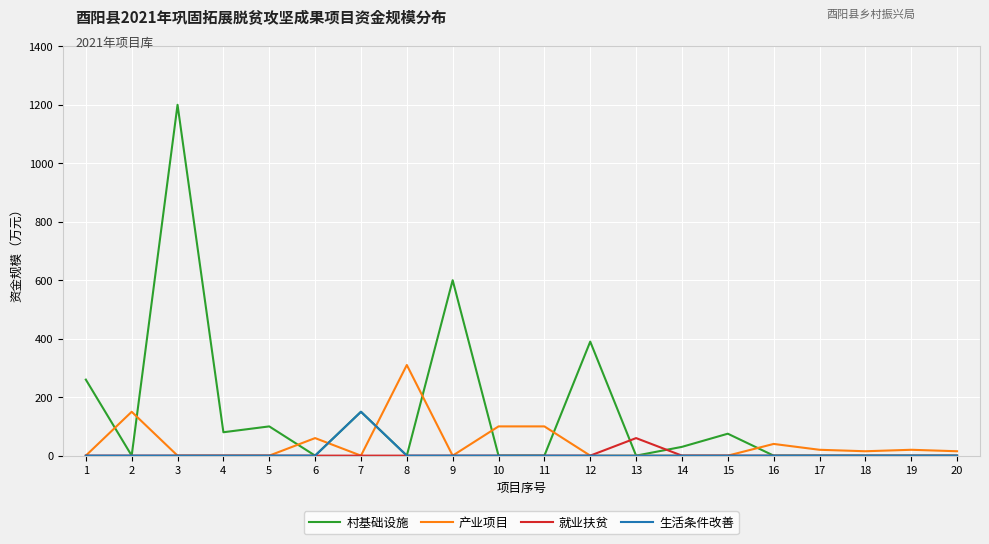

List the series in order of their peak value, highest first.

村基础设施, 产业项目, 生活条件改善, 就业扶贫